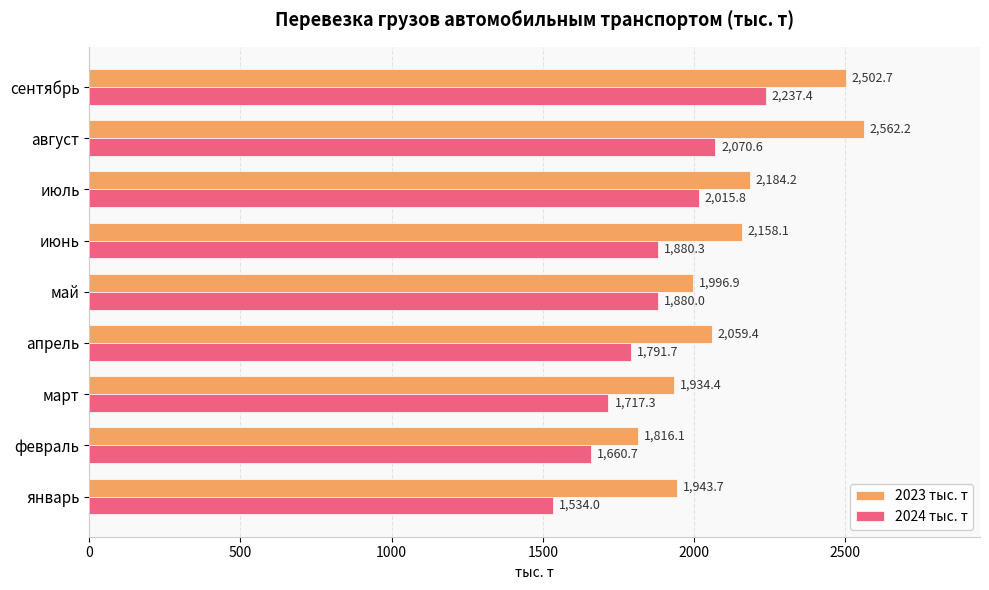

Which category has the highest value across all series?

август